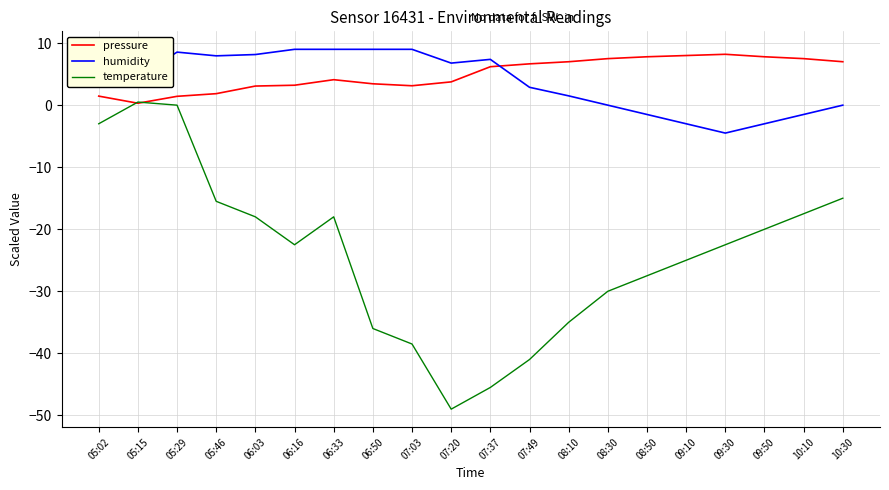

What is the average value of the temperature series?

-23.9